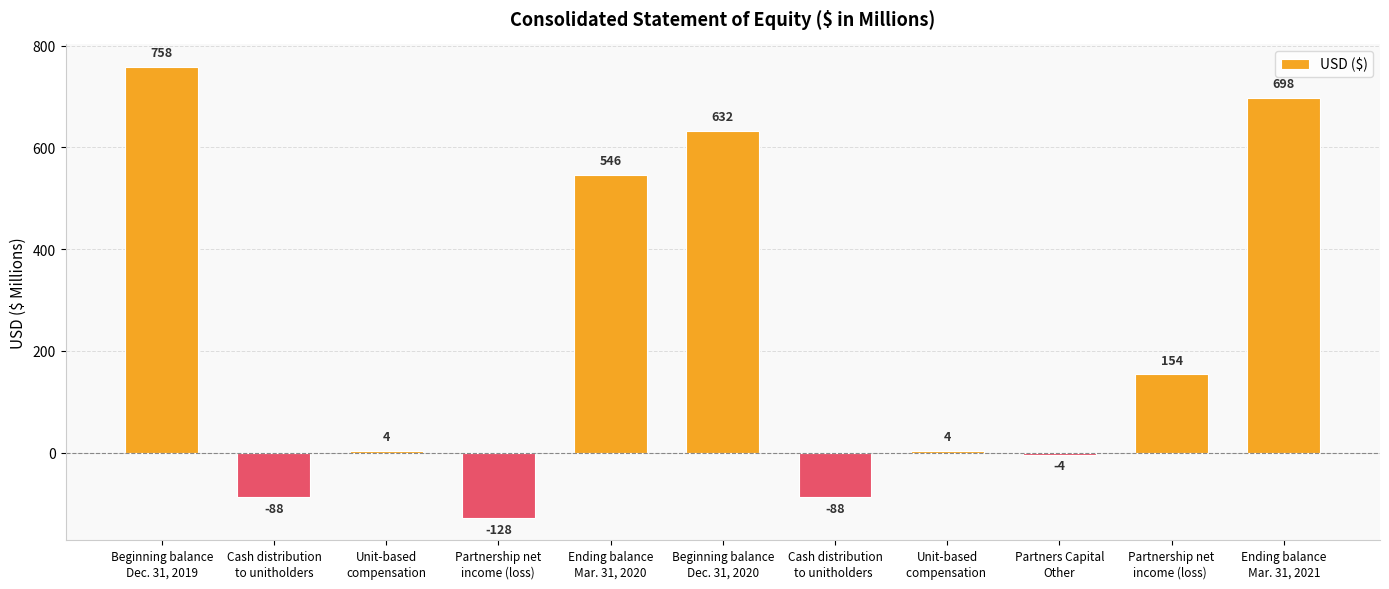

How many bars are there in total?

11